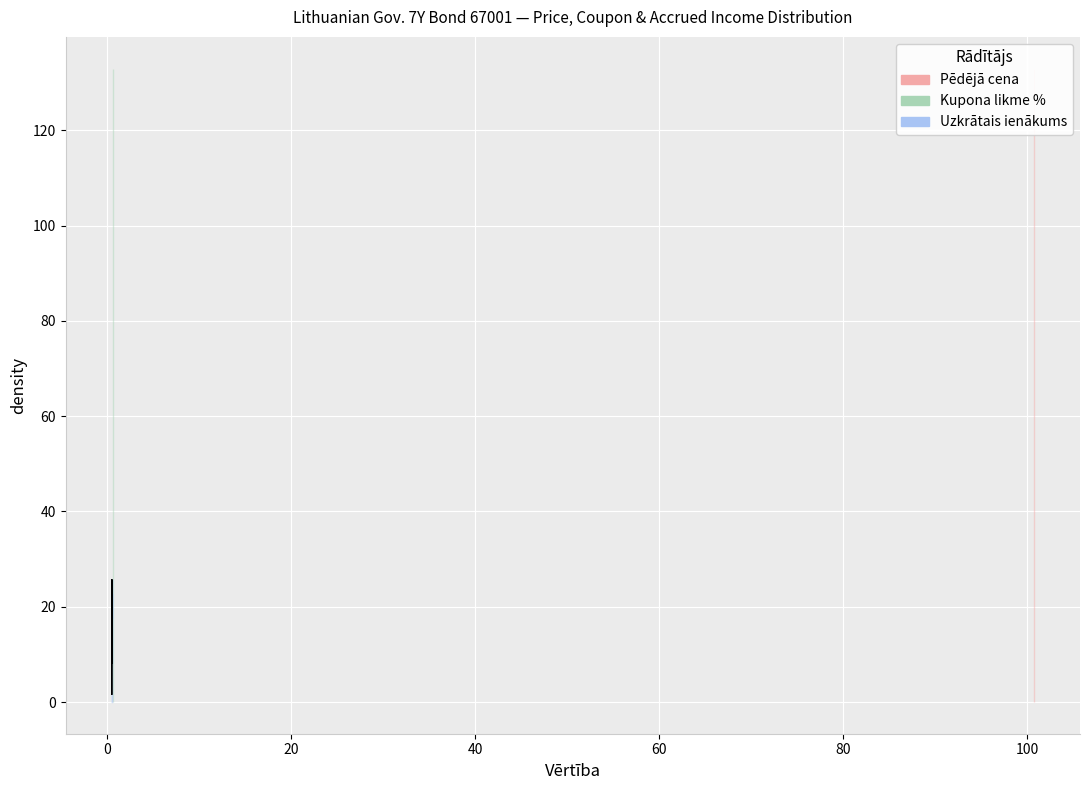

True or false: Kupona likme % has more than 2 points higher than both neighbors.

False